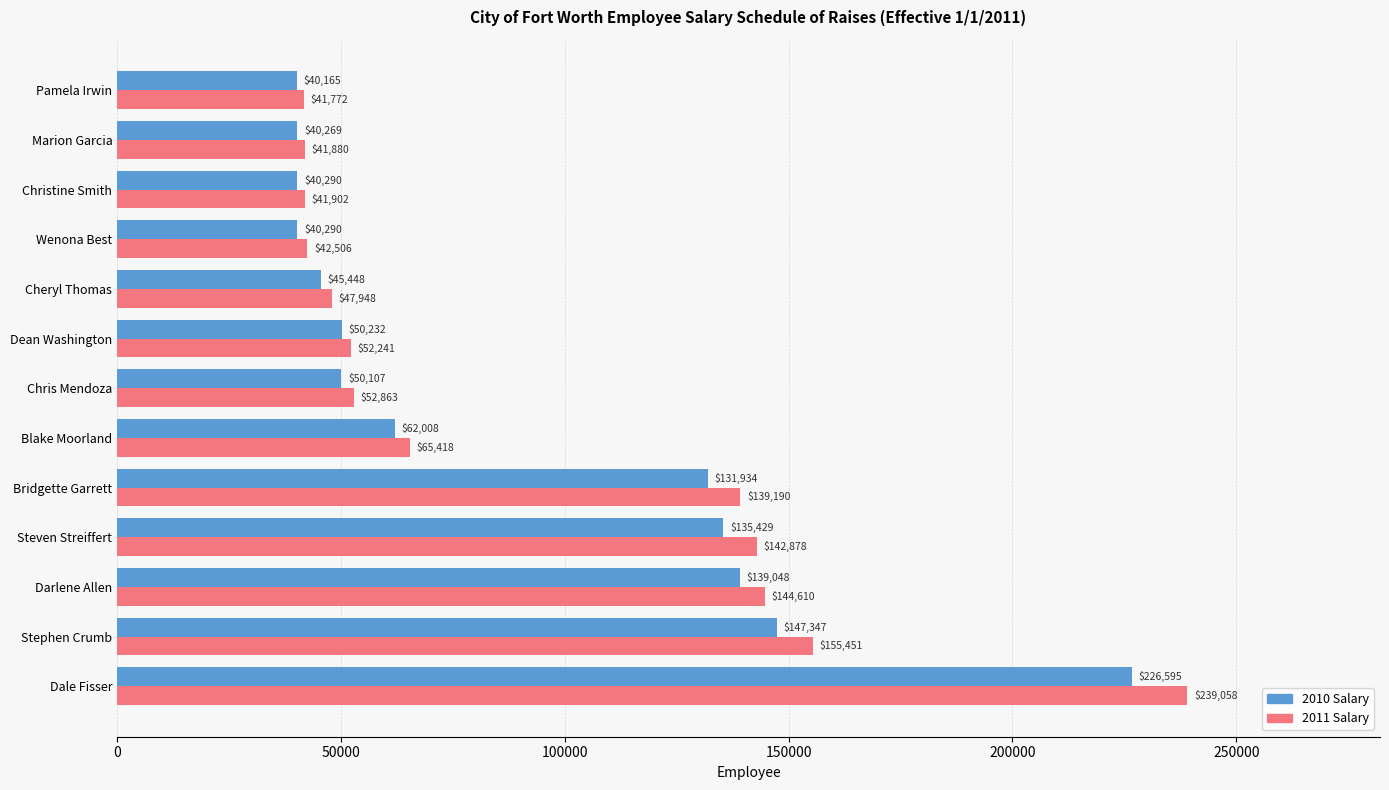

Which series changed the most between Darlene Allen and Pamela Irwin?

2011 Salary